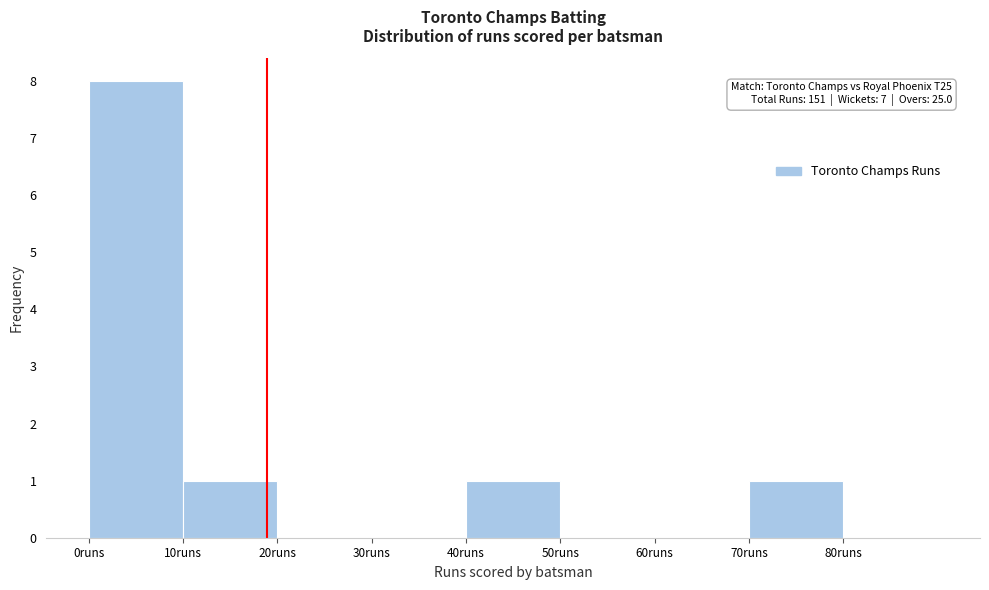

Which range on the x-axis has the tallest bar?

0 to 10